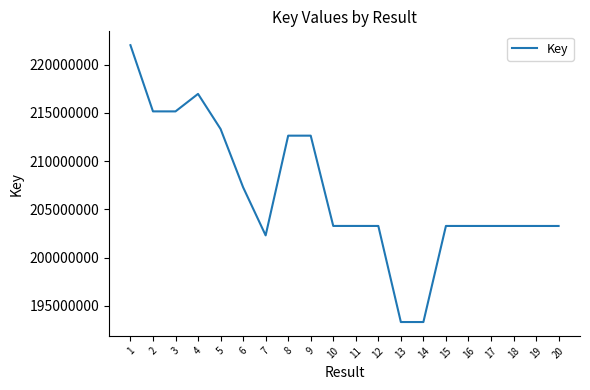

Where is the first local maximum?

4